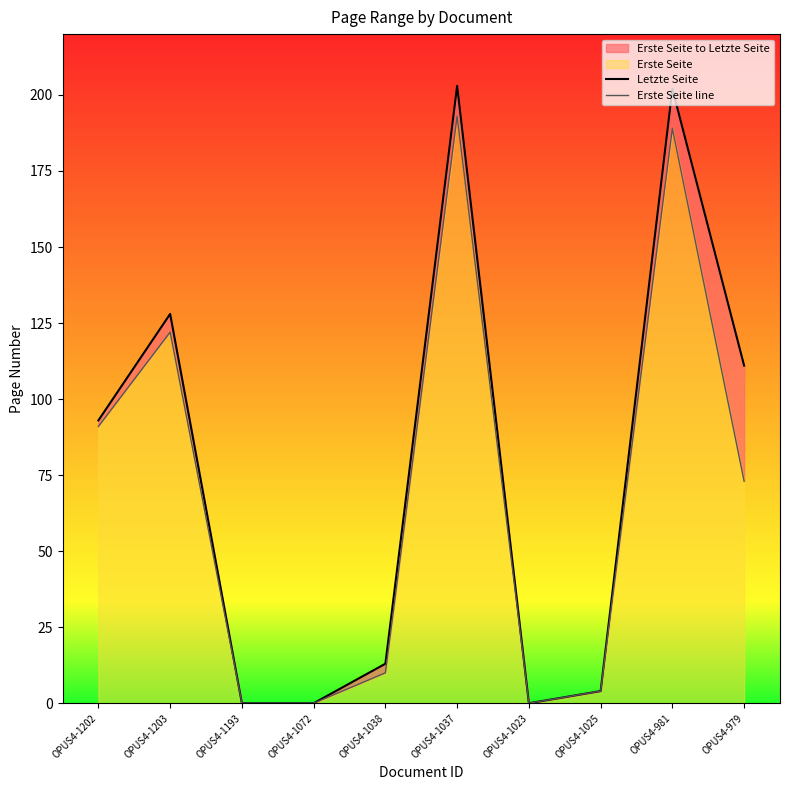

Reading right to left, extract all data points from this chart.

Letzte Seite: 111	202	4	0	203	13	0	0	128	93
Erste Seite line: 73	189	4	0	193	10	0	0	122	91